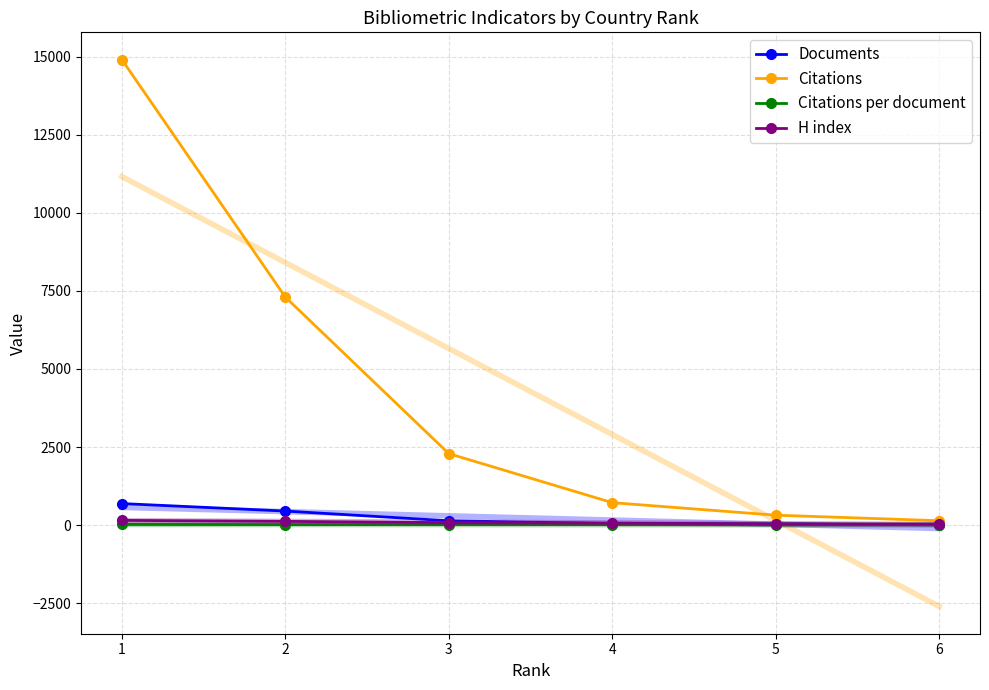

Reading left to right, what are all the values shown in this chart?

Documents: 690.0	450.0	139.0	50.0	39.0	10.0
Citations: 14902.0	7300.0	2289.0	719.0	318.0	141.0
Citations per document: 21.6	16.2	16.5	14.4	8.2	14.1
H index: 152.0	120.0	80.0	64.0	38.0	34.0